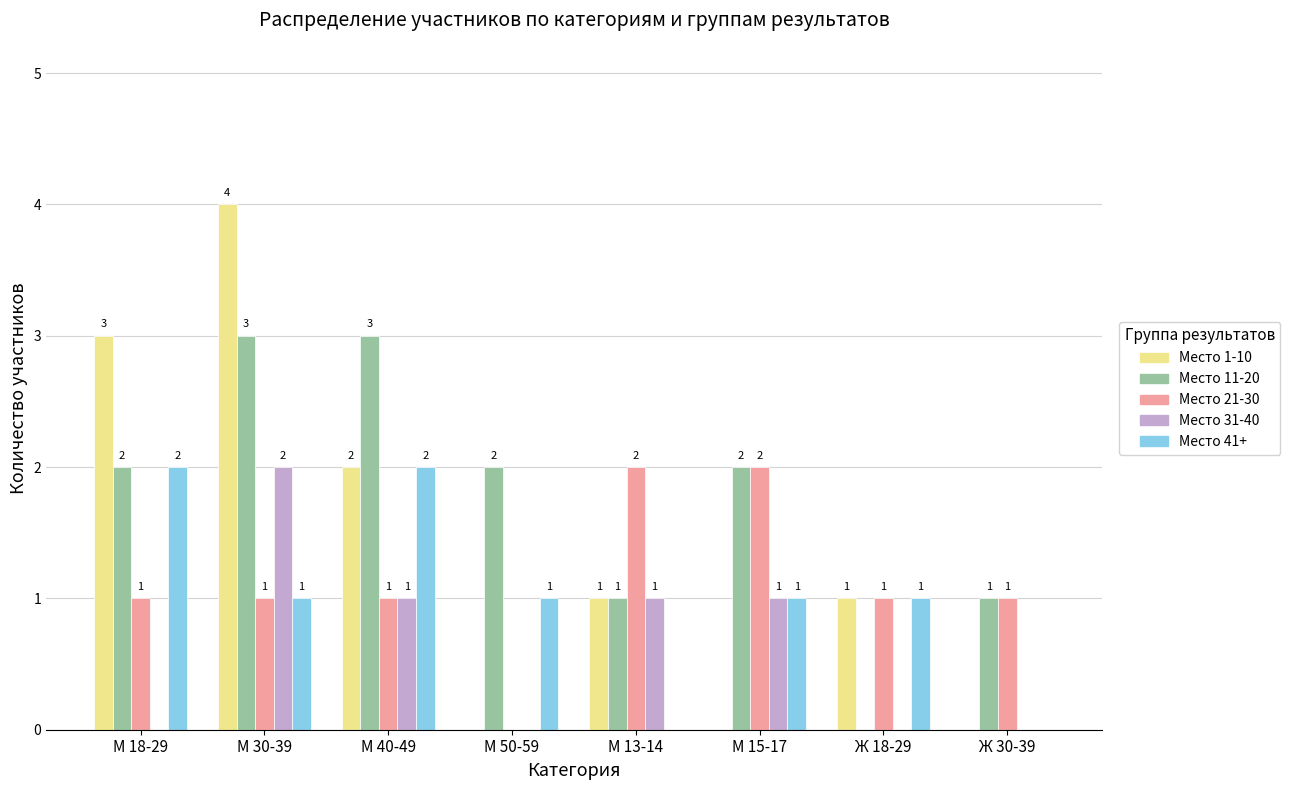

At which category does the chart reach its peak across all series?

М 30-39